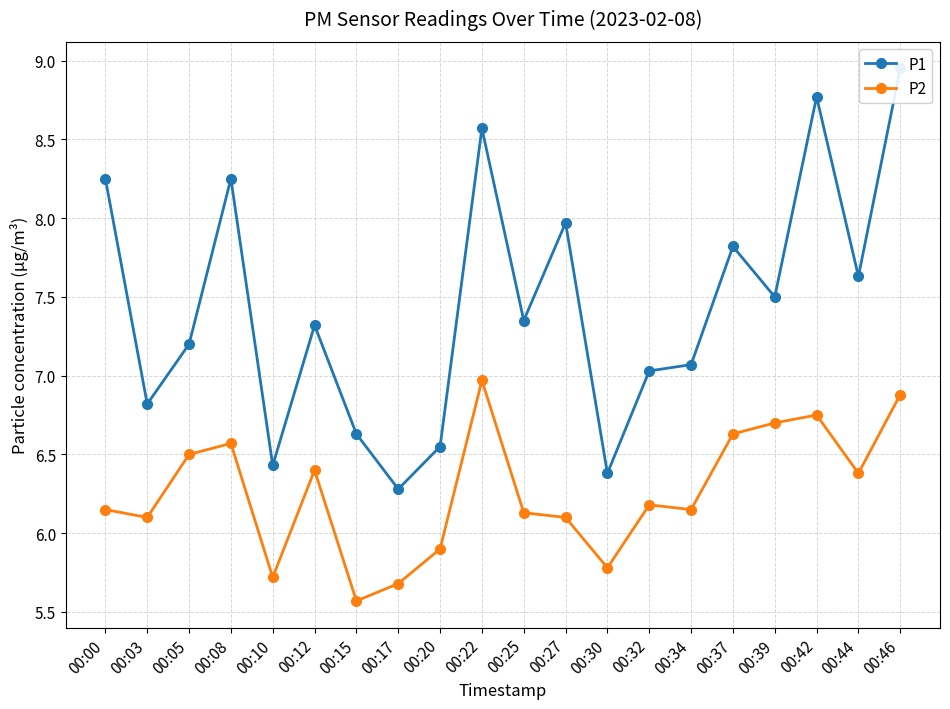

What are all the series names shown in the legend?

P1, P2